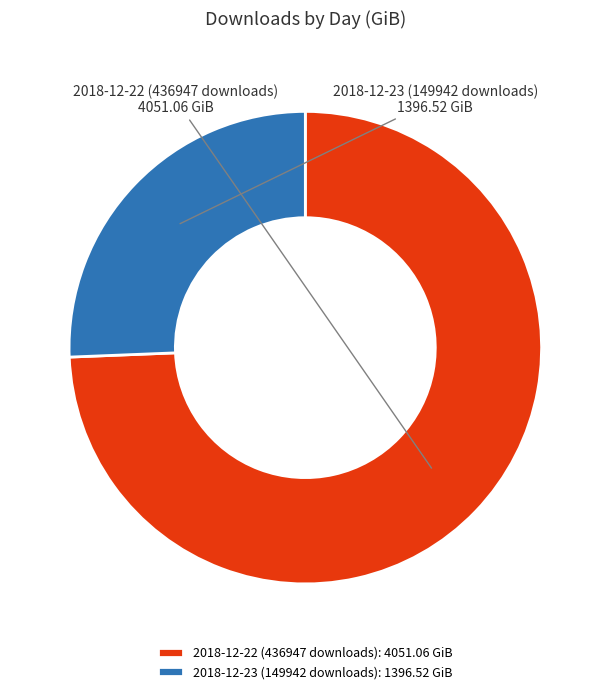

Rank the categories by value from lowest to highest.

2018-12-23 (149942 downloads), 2018-12-22 (436947 downloads)